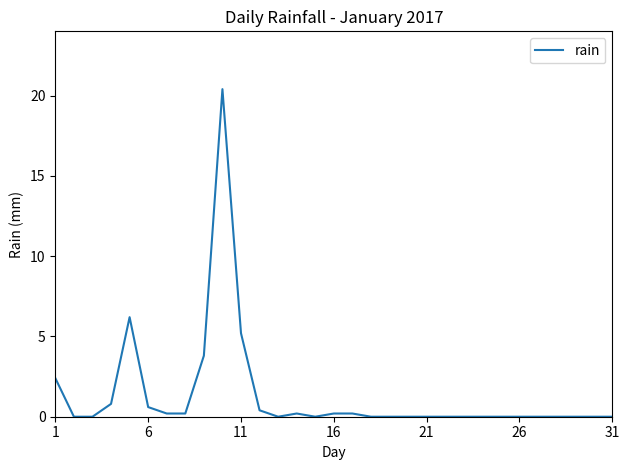

What is the difference between the maximum and minimum values?

20.4